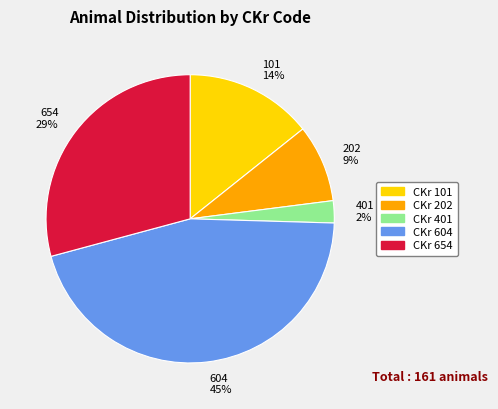

Rank the categories by value from lowest to highest.

CKr 401, CKr 202, CKr 101, CKr 654, CKr 604